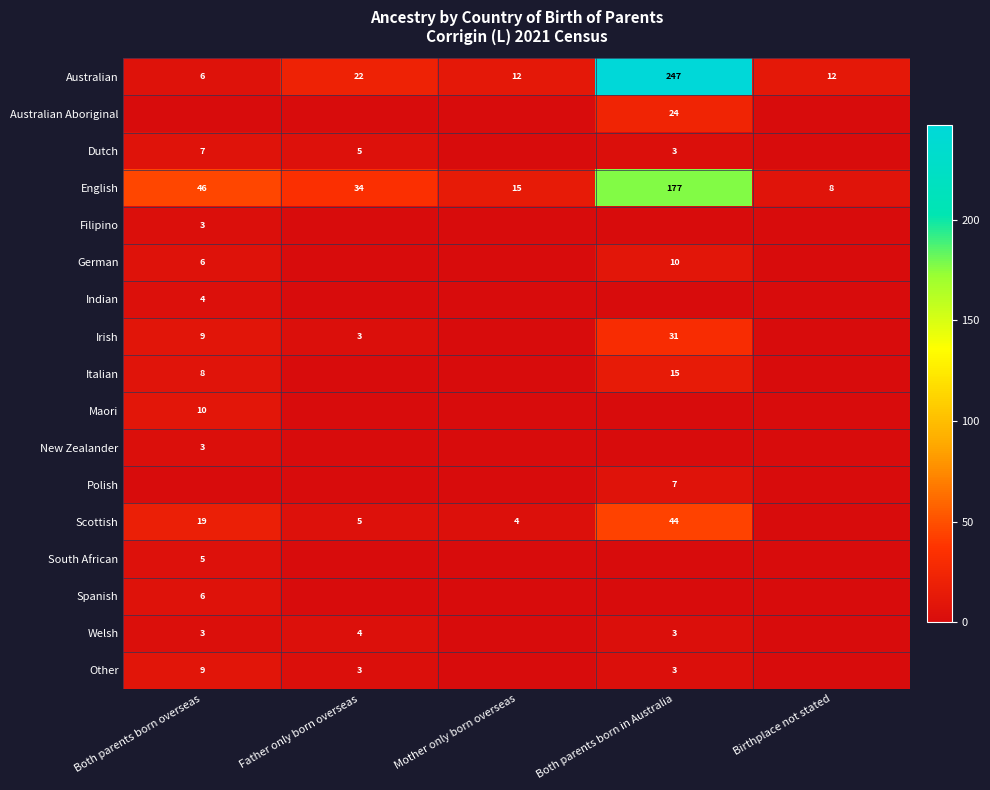

What is the greatest value displayed?

247